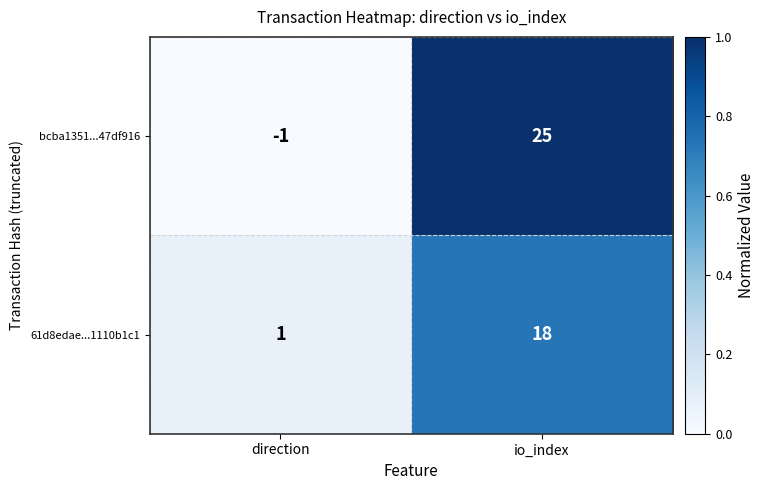

Reading right to left, transcribe all the data shown in this chart.

bcba1351...47df916: 25	-1
61d8edae...1110b1c1: 18	1